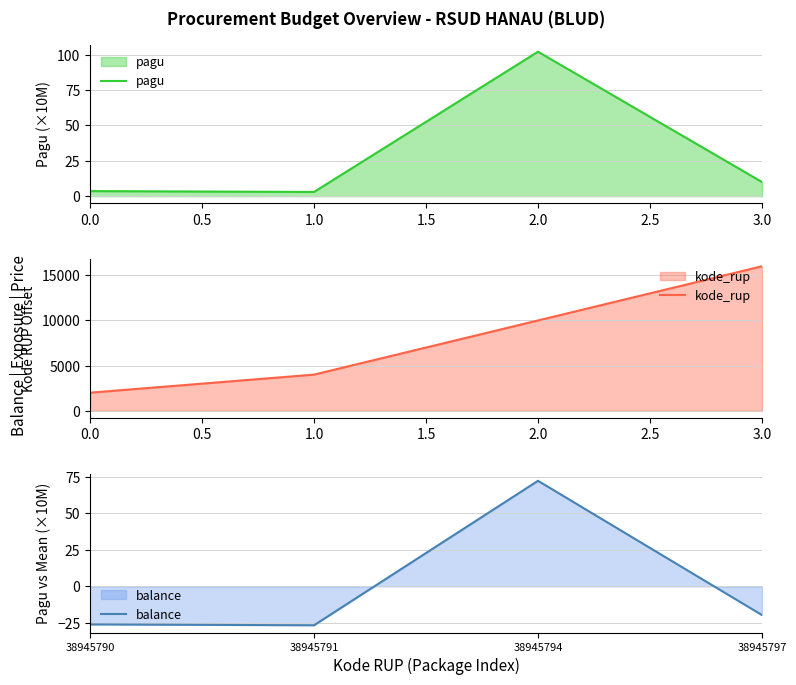

How many data points does each series have?

4